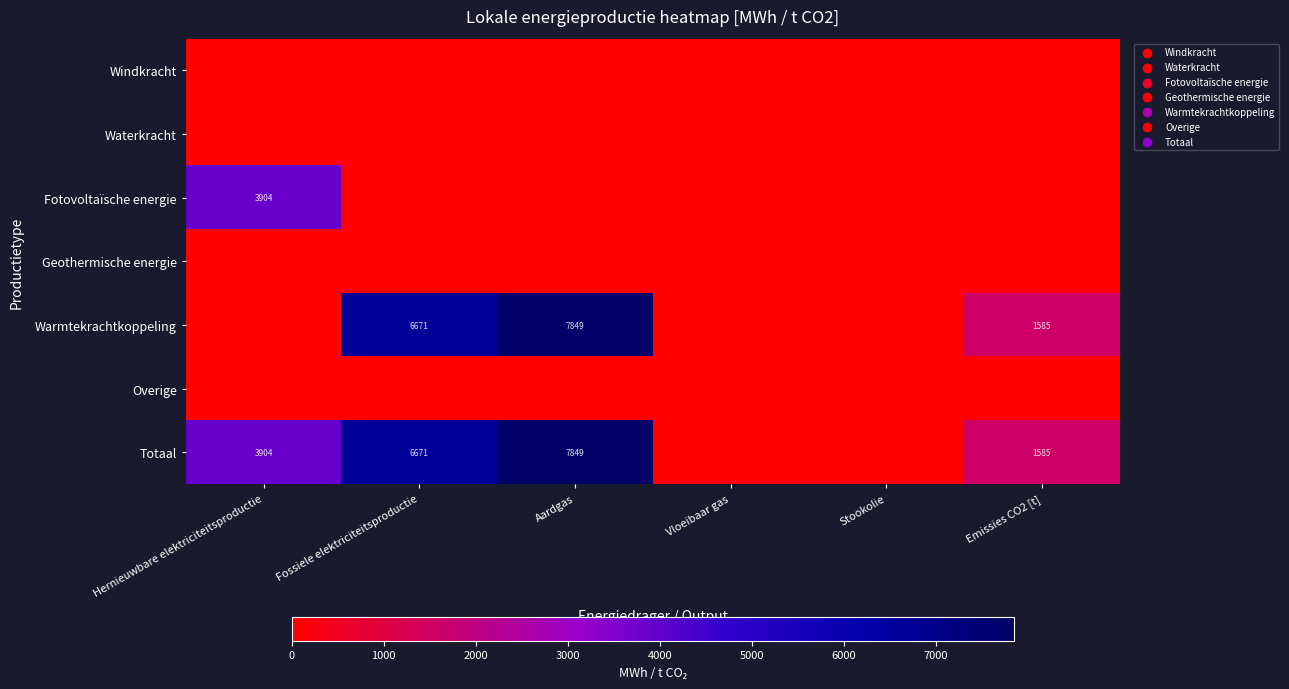

Is it true that Totaal equals 7849 at Aardgas?

True